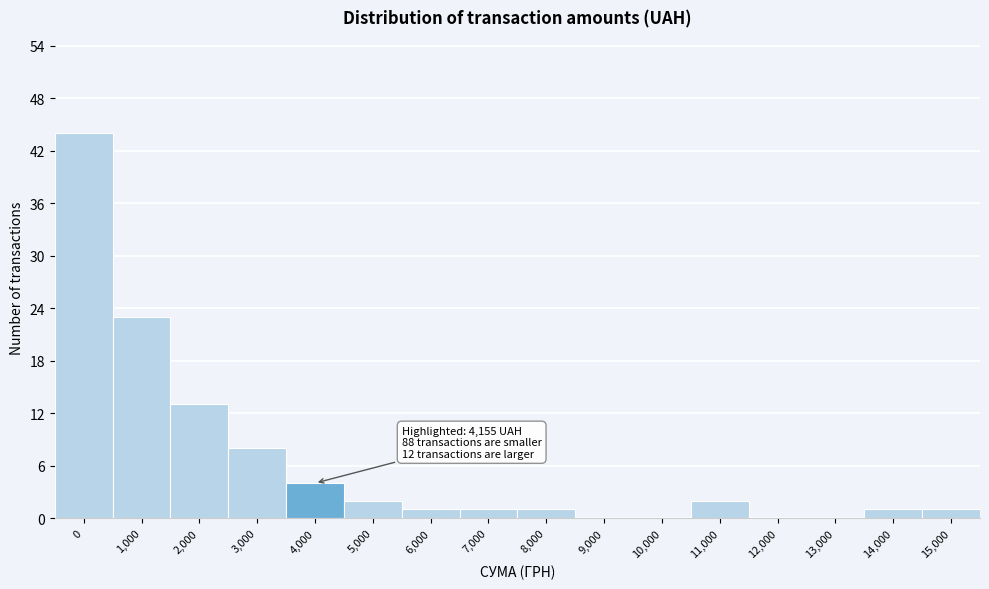

Reading right to left, extract all data points from this chart.

15,000=1	14,000=1	13,000=0	12,000=0	11,000=2	10,000=0	9,000=0	8,000=1	7,000=1	6,000=1	5,000=2	4,000=4	3,000=8	2,000=13	1,000=23	0=44